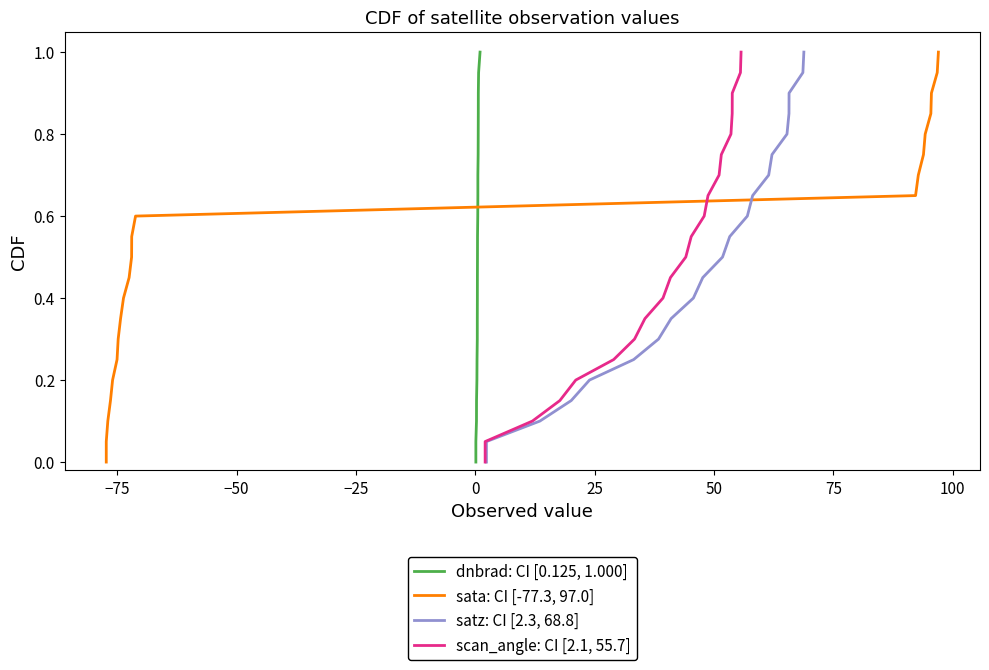

True or false: dnbrad: CI [0.125, 1.000] has a value of 0.3 at 50.

True